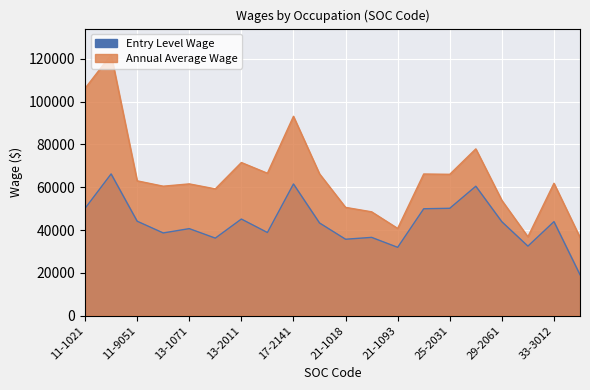

What is the total value across all series at 13-1071?

102240